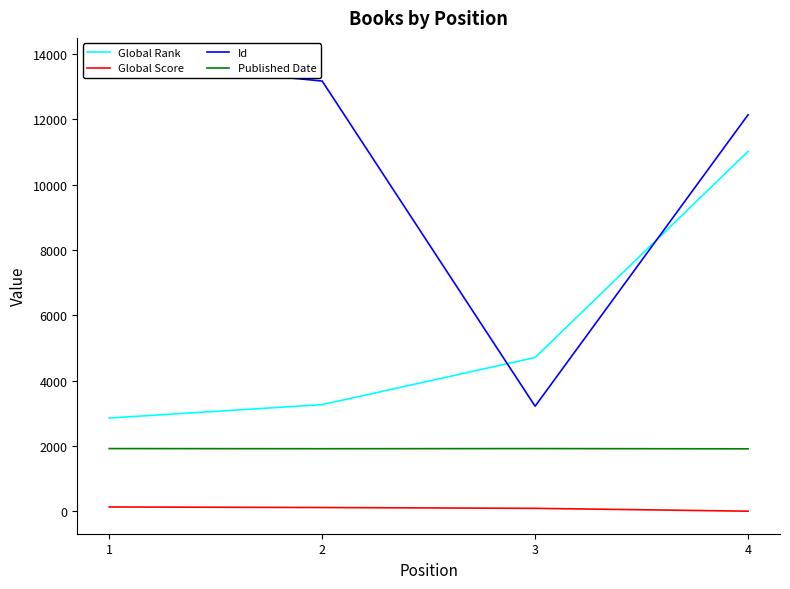

The Id series shows 3216 at 3. True or false?

True